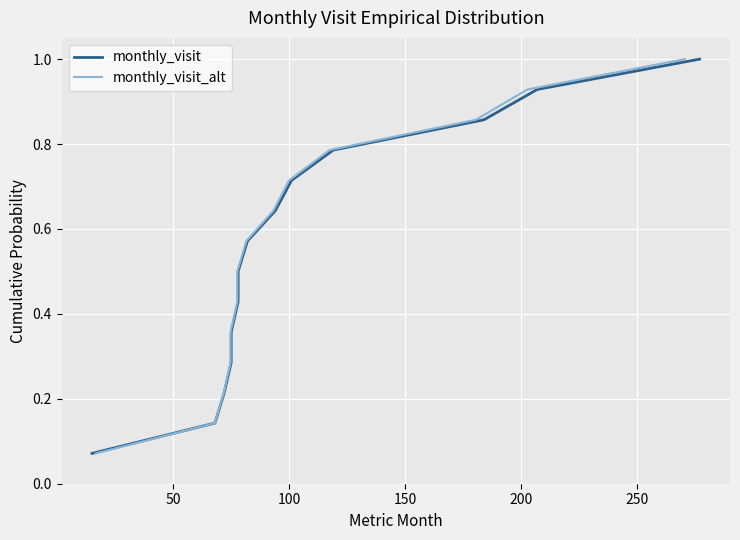

Reading right to left, list all the values displayed in this chart.

monthly_visit: 1.0	0.9	0.9	0.8	0.7	0.6	0.6	0.5	0.4	0.4	0.3	0.2	0.1	0.1
monthly_visit_alt: 1.0	0.9	0.9	0.8	0.7	0.6	0.6	0.5	0.4	0.4	0.3	0.2	0.1	0.1